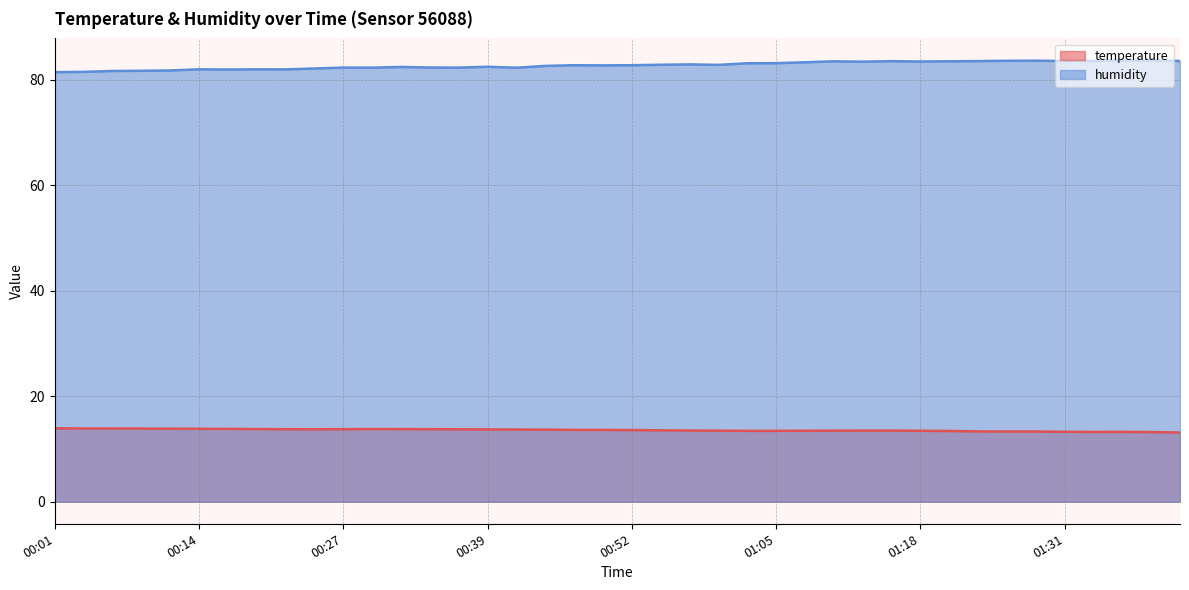

Rank the categories by temperature value from lowest to highest.

01:42, 01:39, 01:34, 01:36, 01:31, 01:26, 01:29, 01:23, 01:21, 01:03, 01:05, 01:18, 01:08, 01:00, 01:10, 01:13, 01:15, 00:57, 00:55, 00:52, 00:47, 00:50, 00:45, 00:42, 00:39, 00:24, 00:37, 00:21, 00:27, 00:34, 00:32, 00:19, 00:29, 00:16, 00:14, 00:11, 00:09, 00:04, 00:06, 00:01